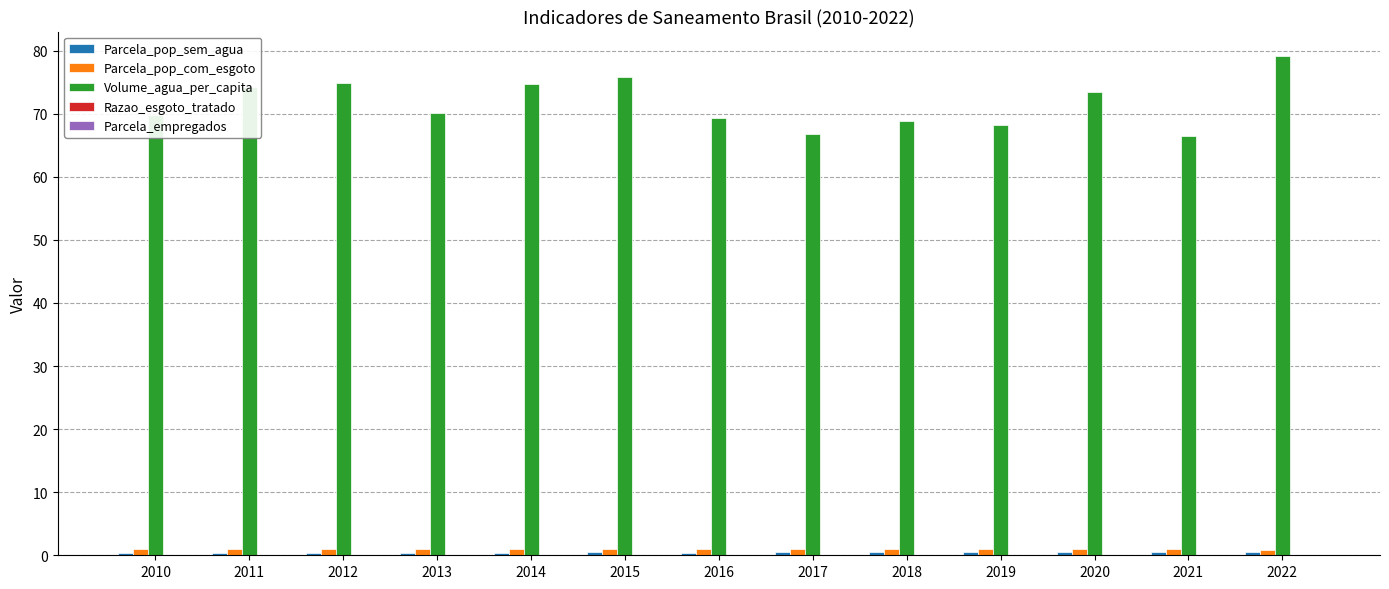

The value of Volume_agua_per_capita at 2017 is 114.8. True or false?

False